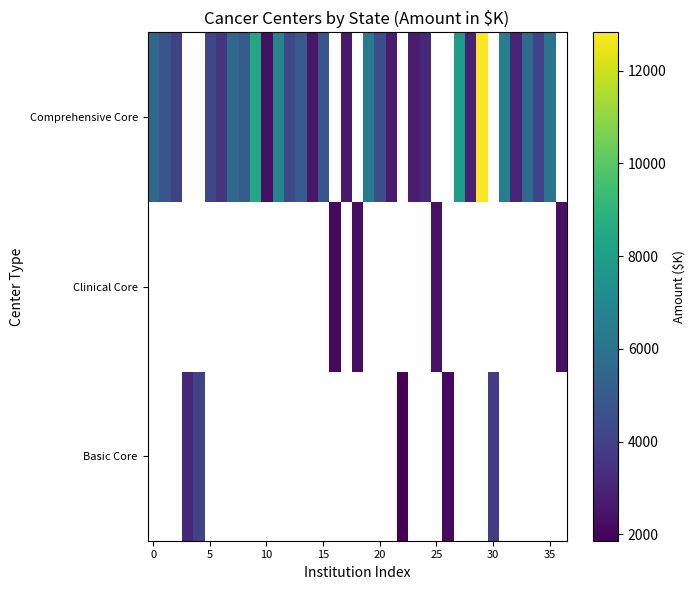

How many distinct data groups are displayed?

3